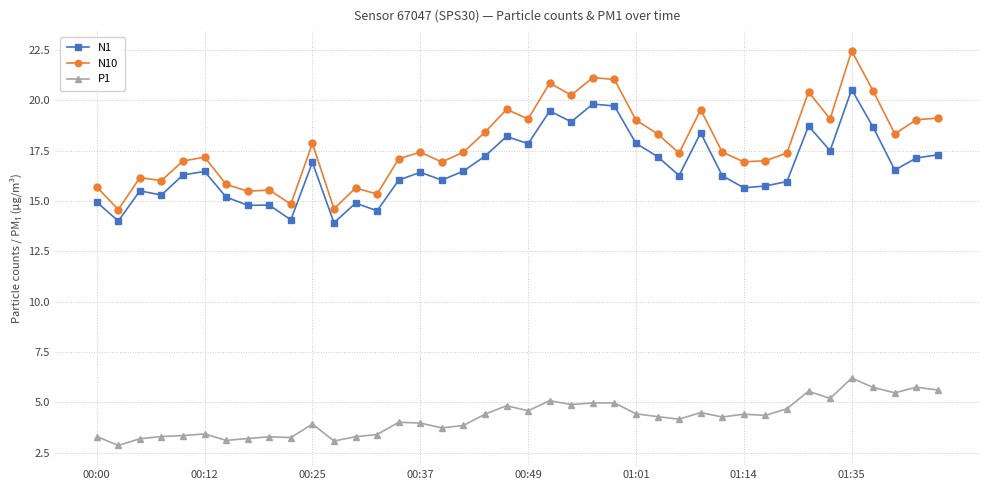

True or false: P1 and N10 cross at least once.

False